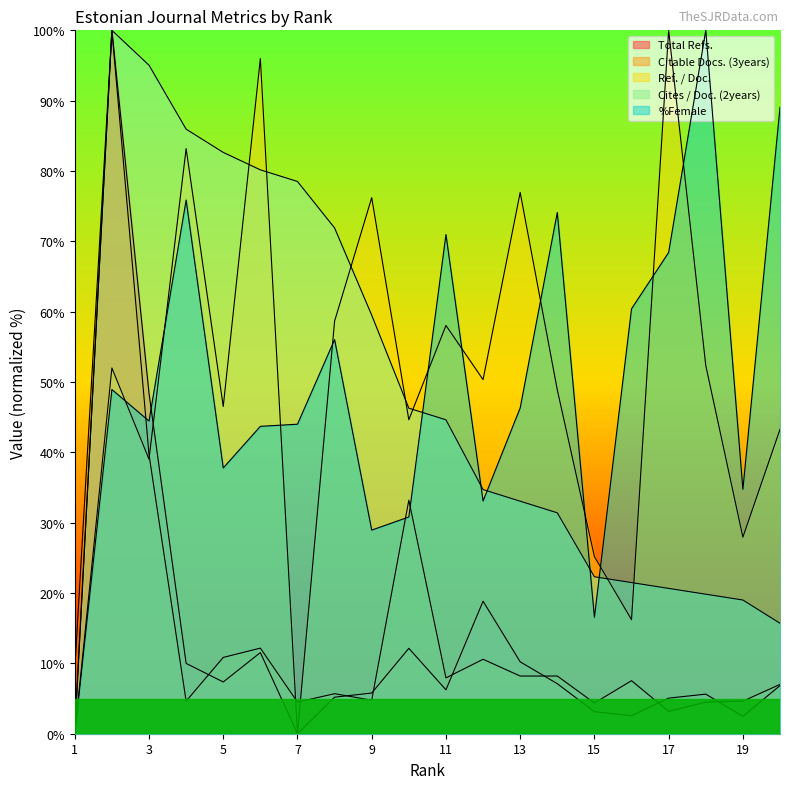

Which has a higher value, 8 or 17?

8